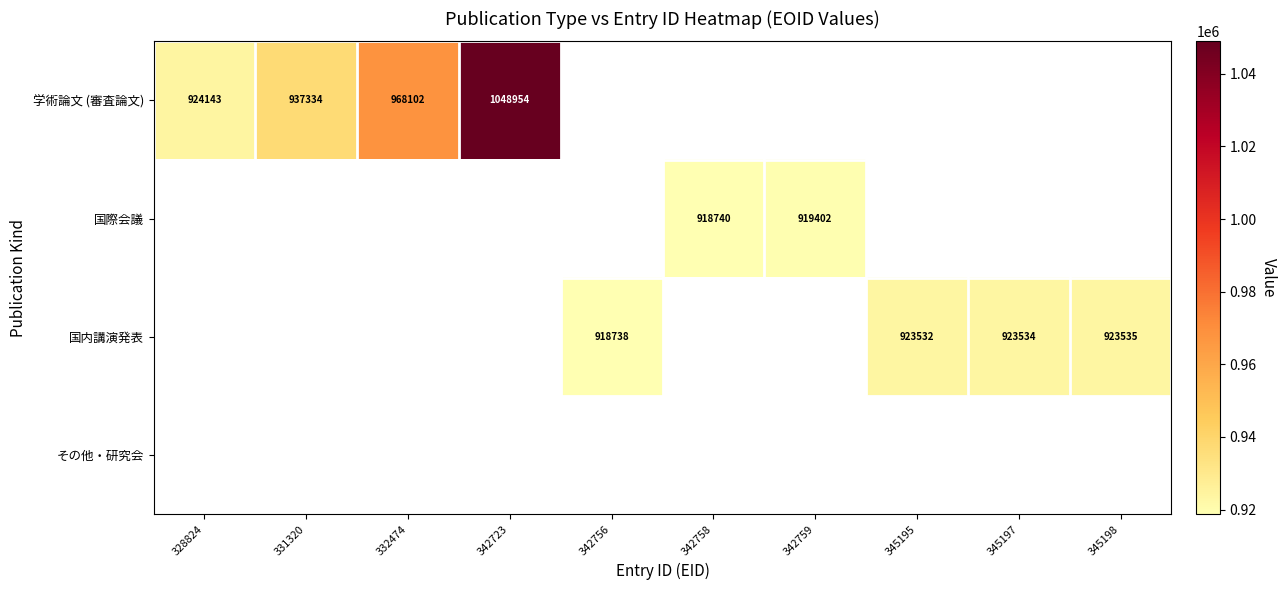

True or false: 学術論文 (審査論文) has a value of 1226442 at 331320.

False